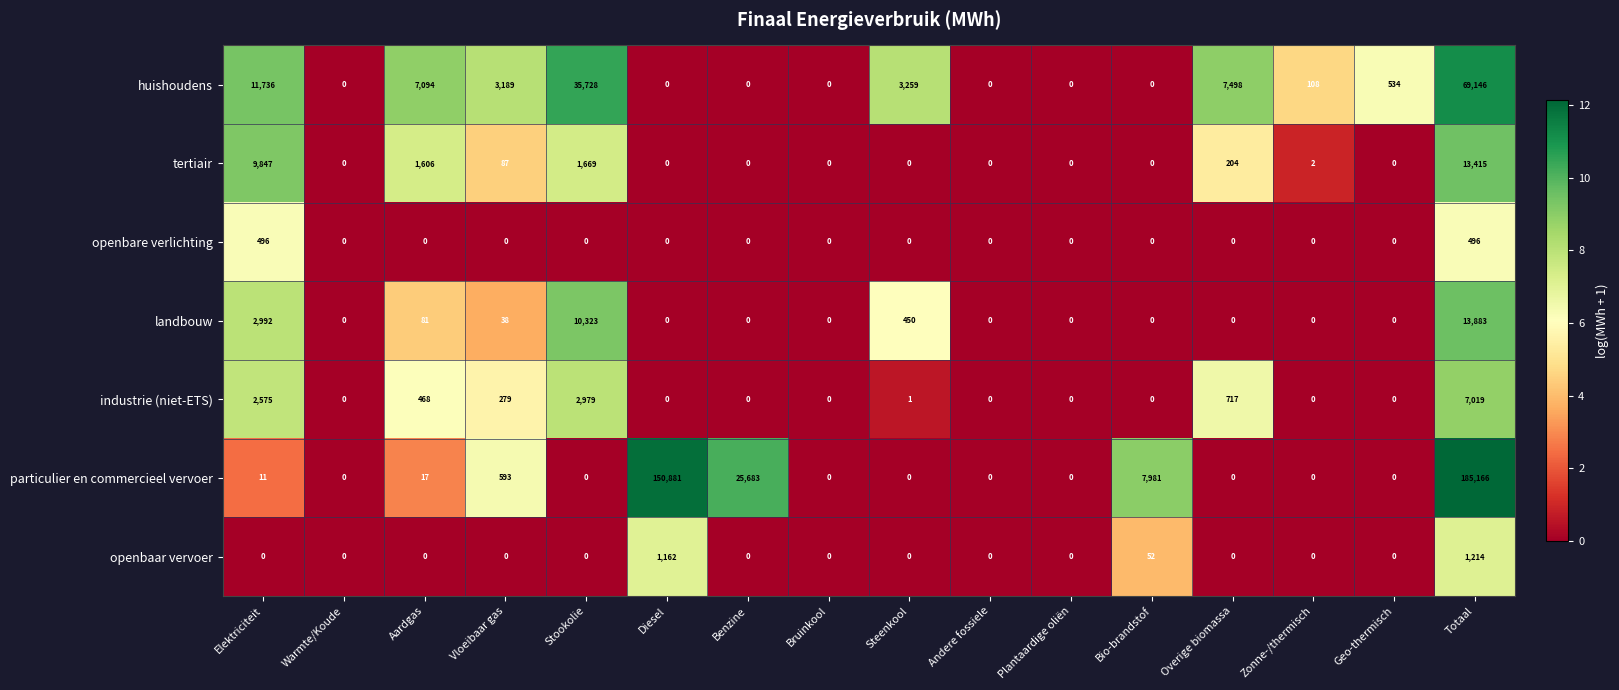

What is the highest value of the openbare verlichting series?

496